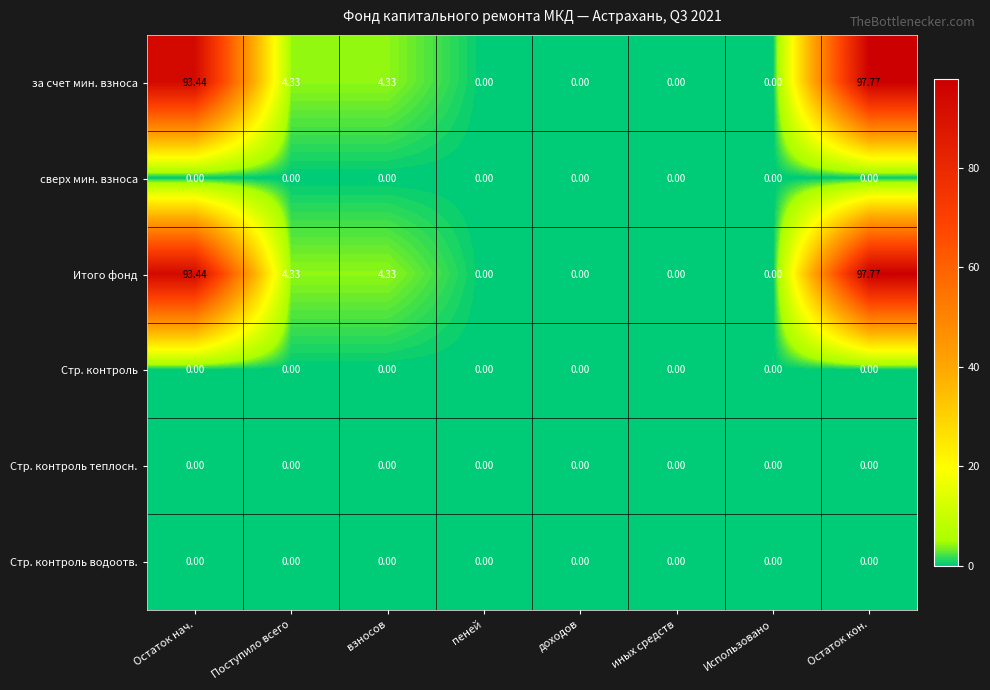

At which category is the sum across all series the highest?

Остаток кон.